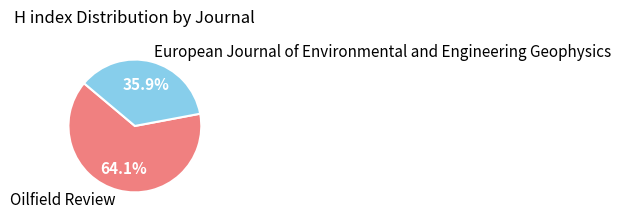

Between European Journal of Environmental and Engineering Geophysics and Oilfield Review, which is larger?

Oilfield Review